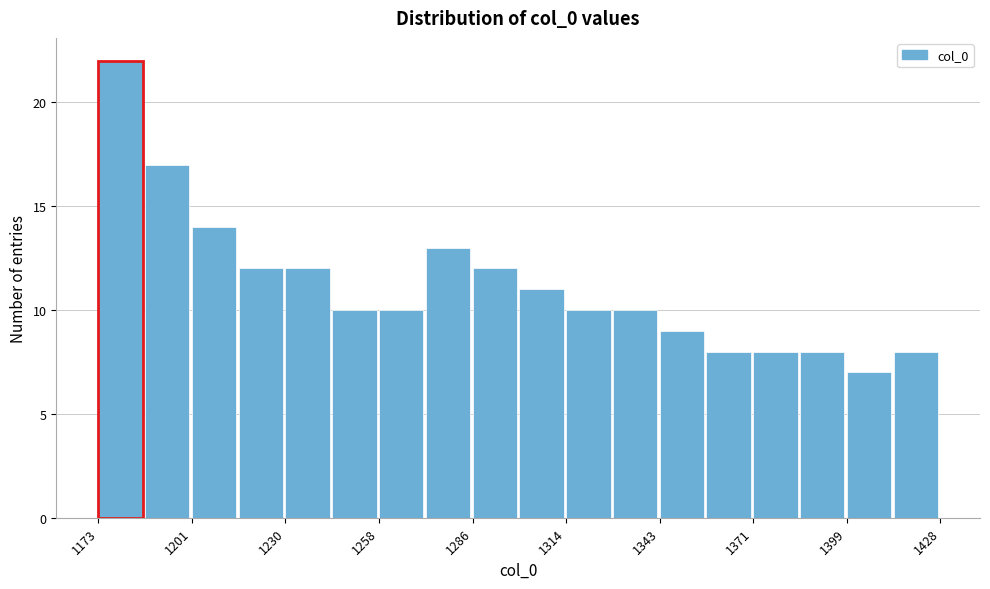

Read against the x-axis, roughly where is the centre of the tallest bar?

1180